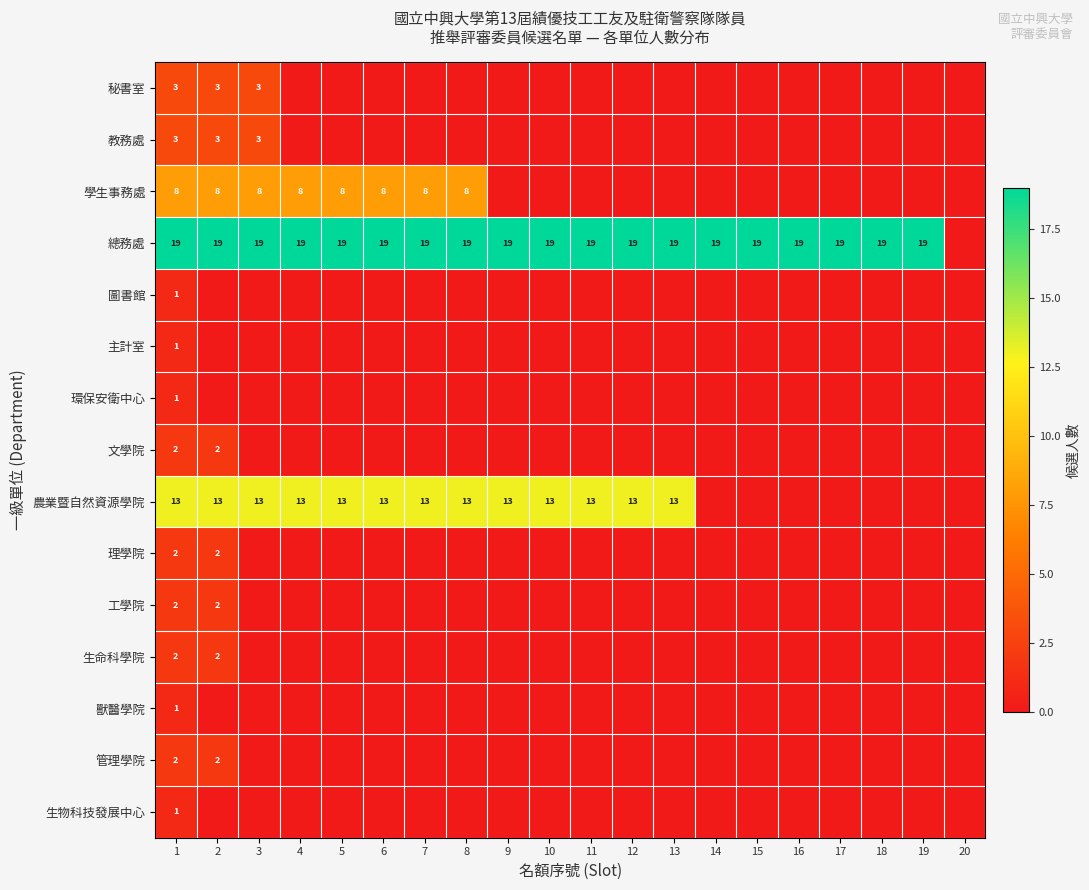

Is it true that 總務處 equals 4 at 1?

False